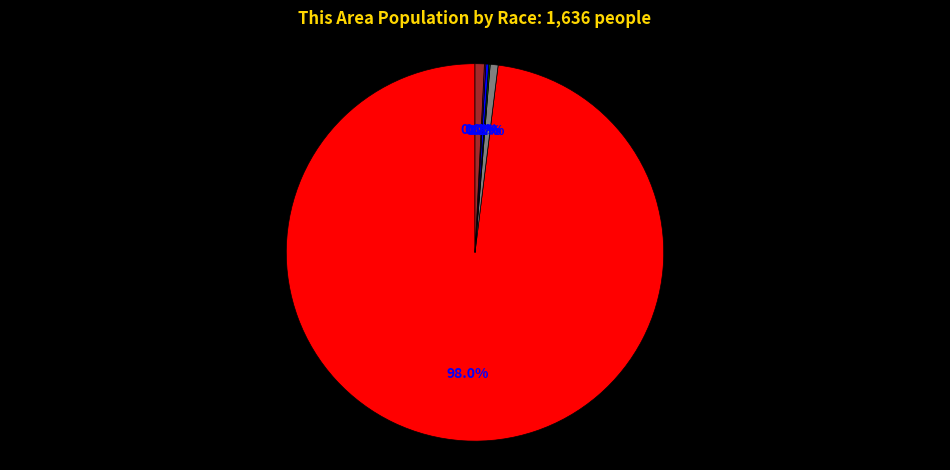

To the nearest percent, what is the combined percentage of White alone and Two or More Races?

99%